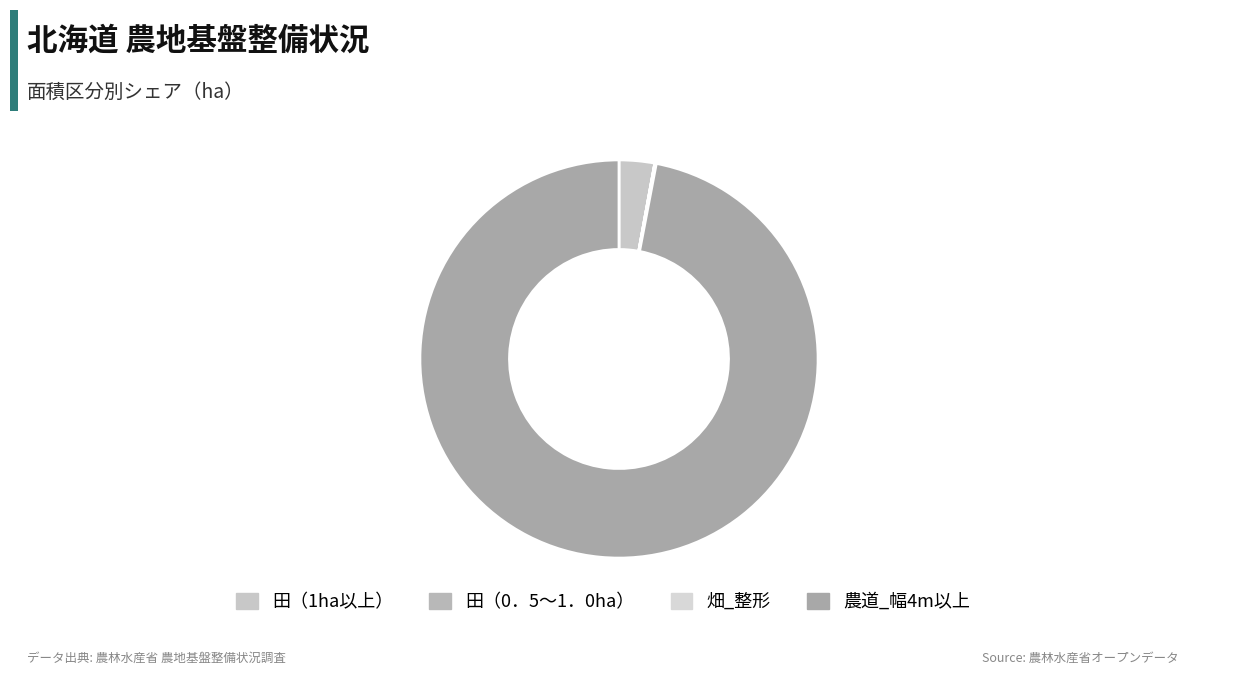

Which category has the smallest portion of the pie?

田（0．5～1．0ha）